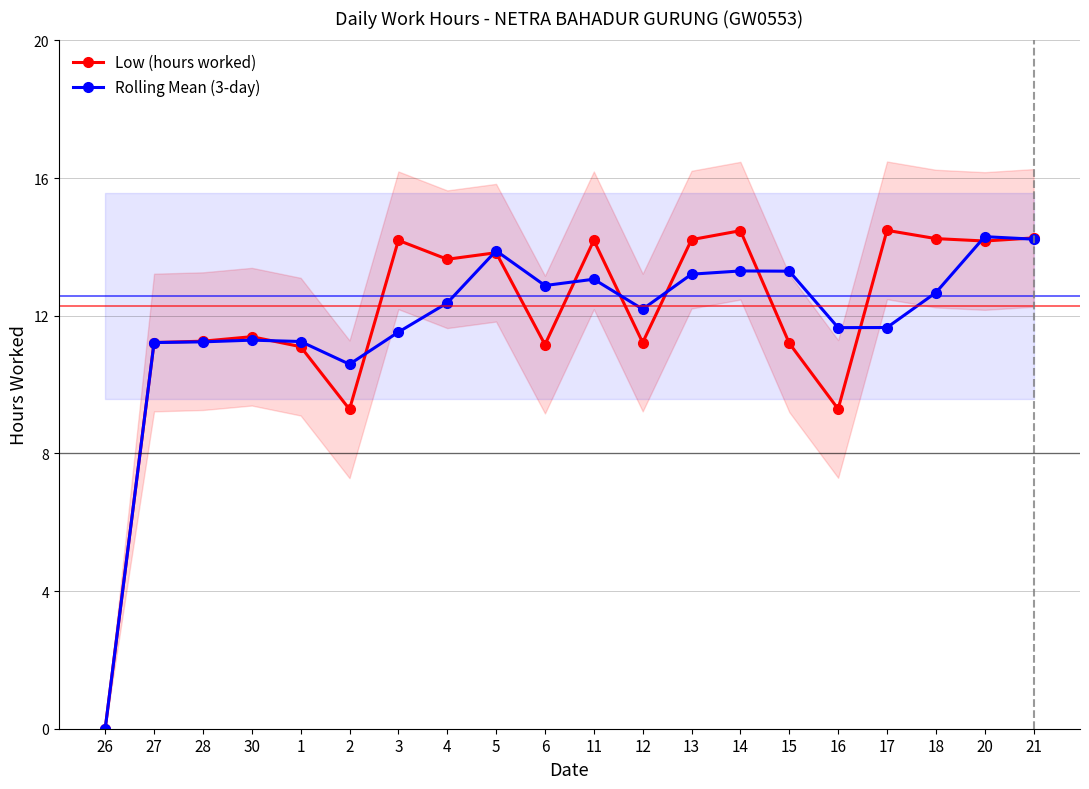

What are all the series names shown in the legend?

Low (hours worked), Rolling Mean (3-day)